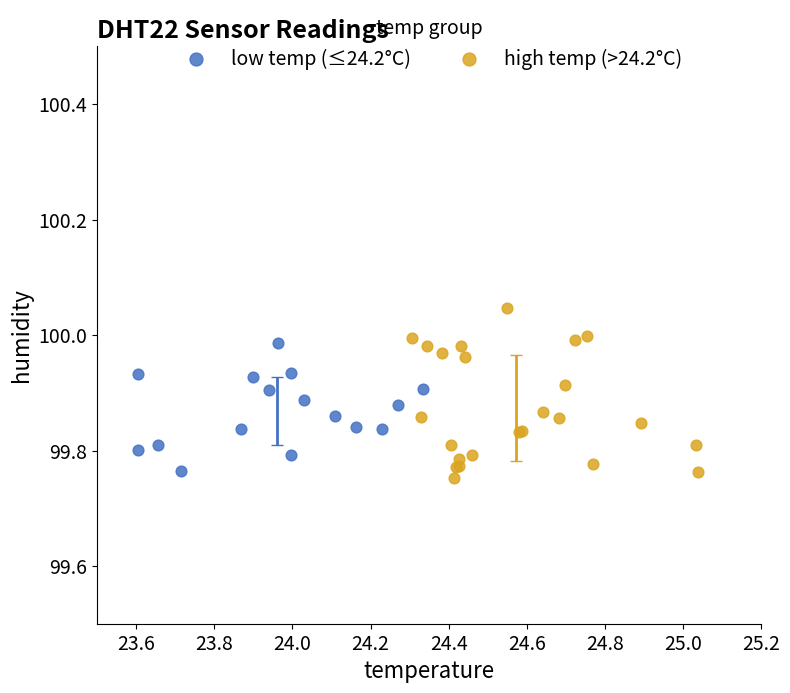

What are all the series names shown in the legend?

low temp (≤24.2°C), high temp (>24.2°C)